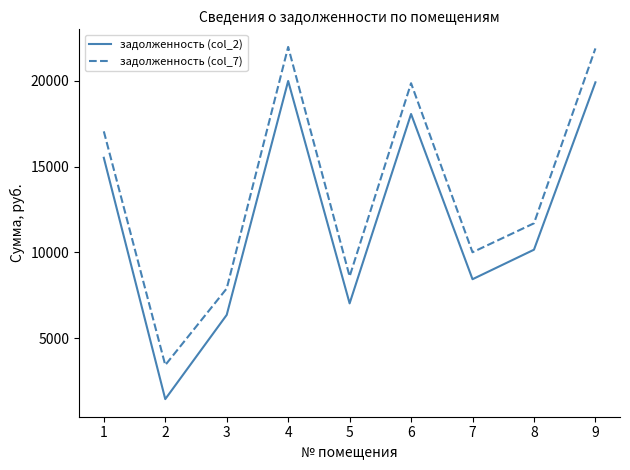

At which label does задолженность (col_7) first exceed 11697?

1